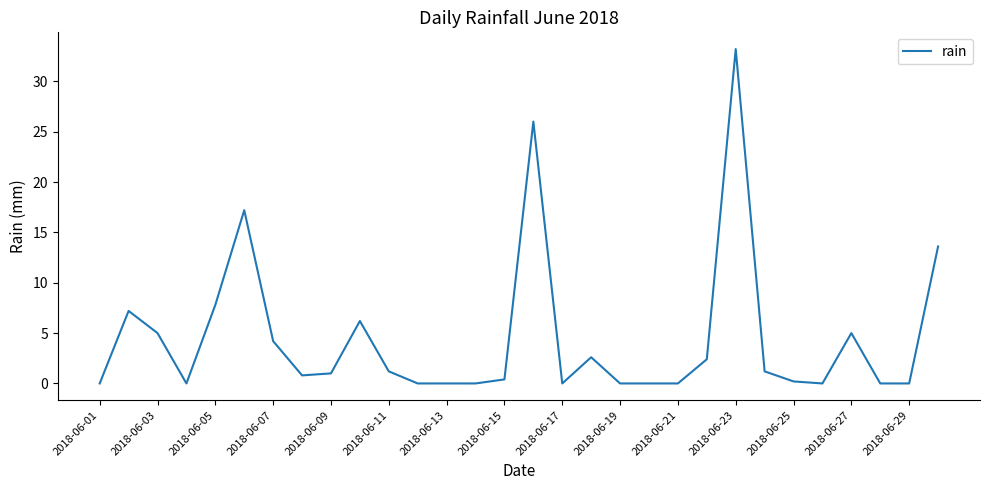

How many lines are shown in the chart?

1